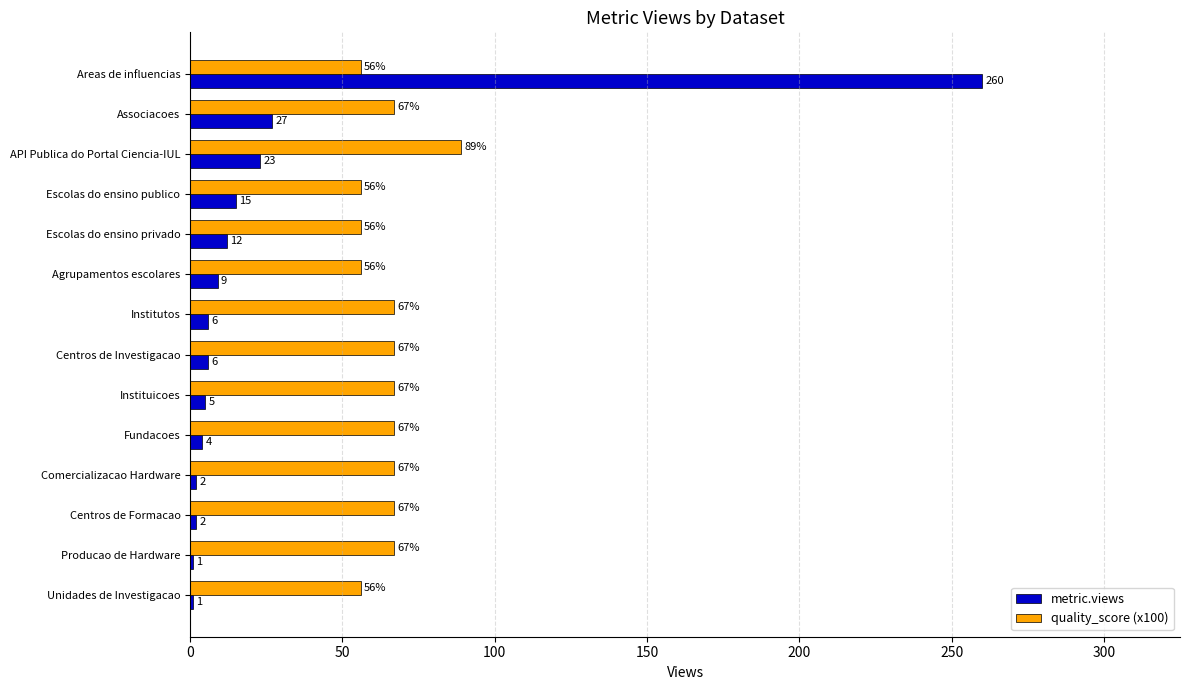

At which label does quality_score (x100) reach its peak?

API Publica do Portal Ciencia-IUL